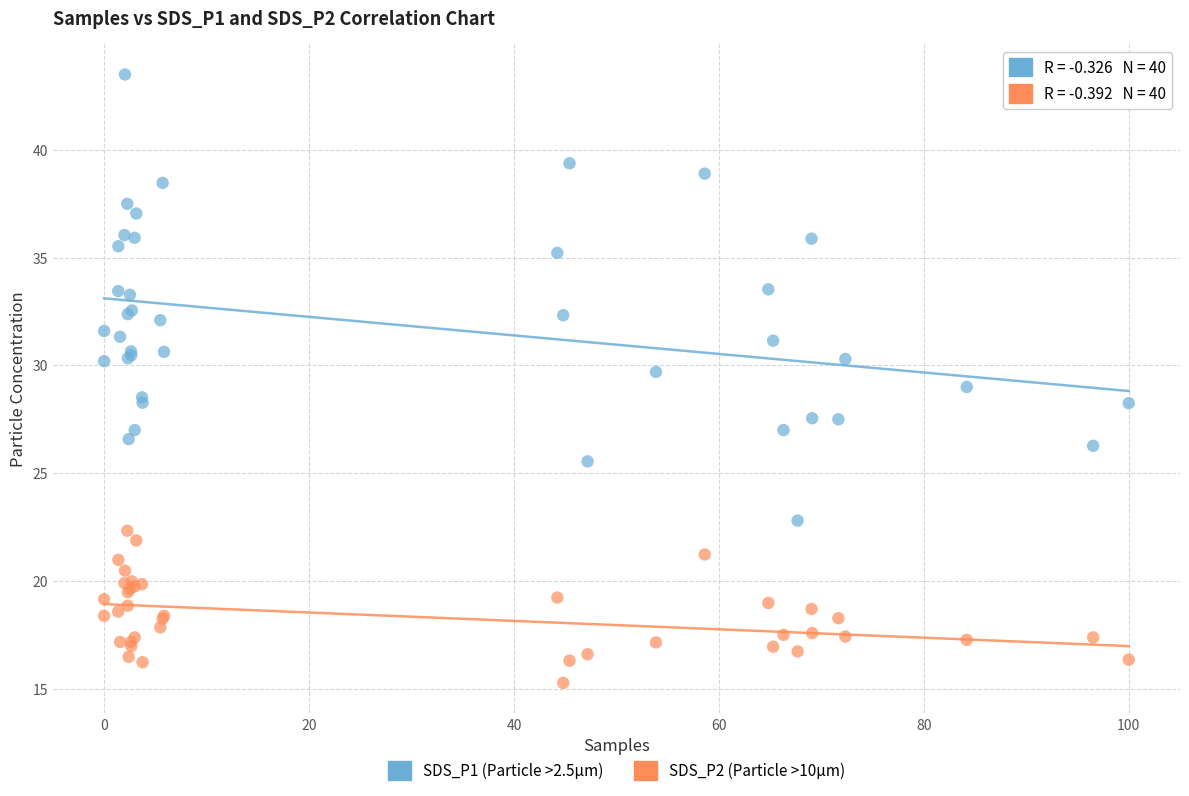

What is the X range (max minus min) for the scatter plot?

100.0